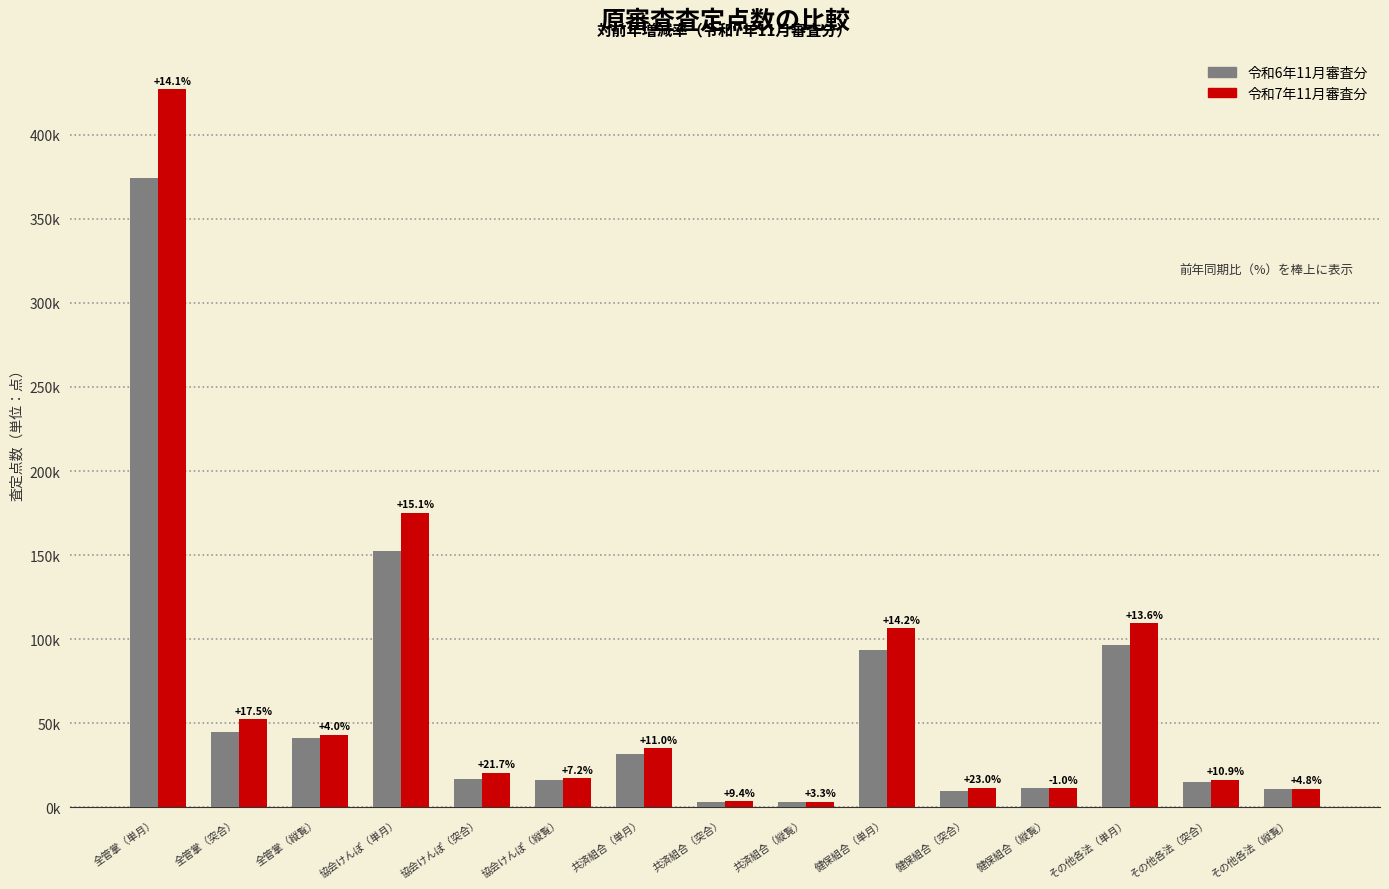

Where is 令和7年11月審査分 nearest to the value 215333?

協会けんぽ（単月）